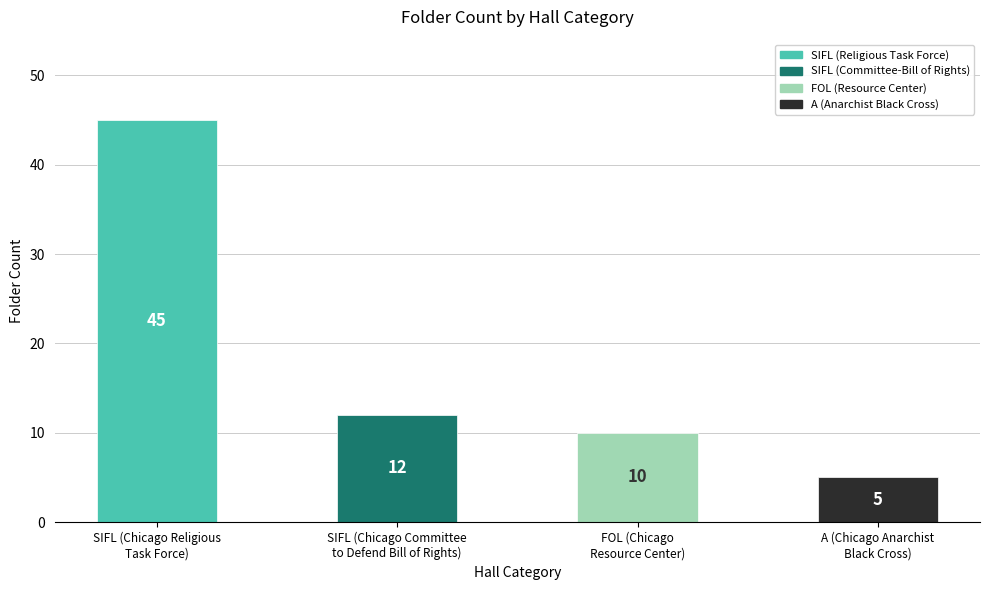

Between SIFL (Chicago Committee
to Defend Bill of Rights) and SIFL (Chicago Religious
Task Force), which is larger?

SIFL (Chicago Religious
Task Force)